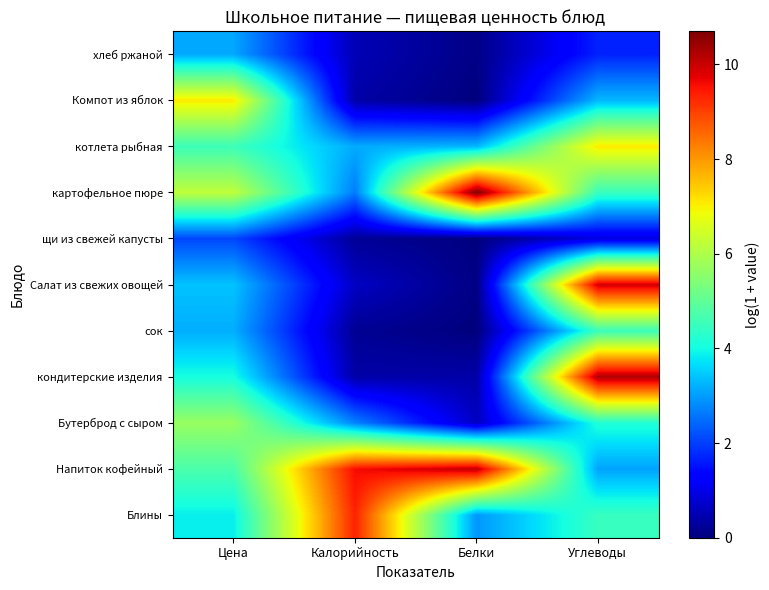

Which label corresponds to the largest value in the chart?

Белки